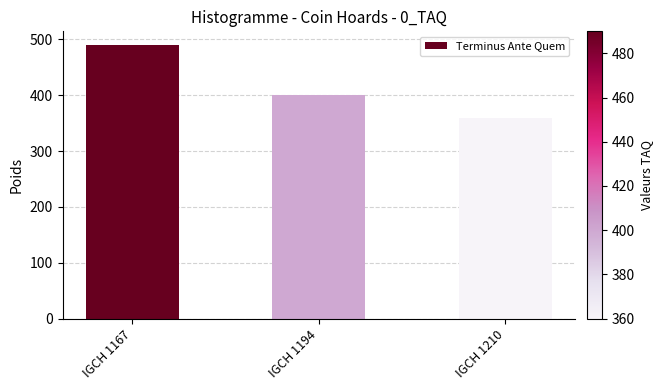

At which label does the data first exceed 400?

IGCH 1167